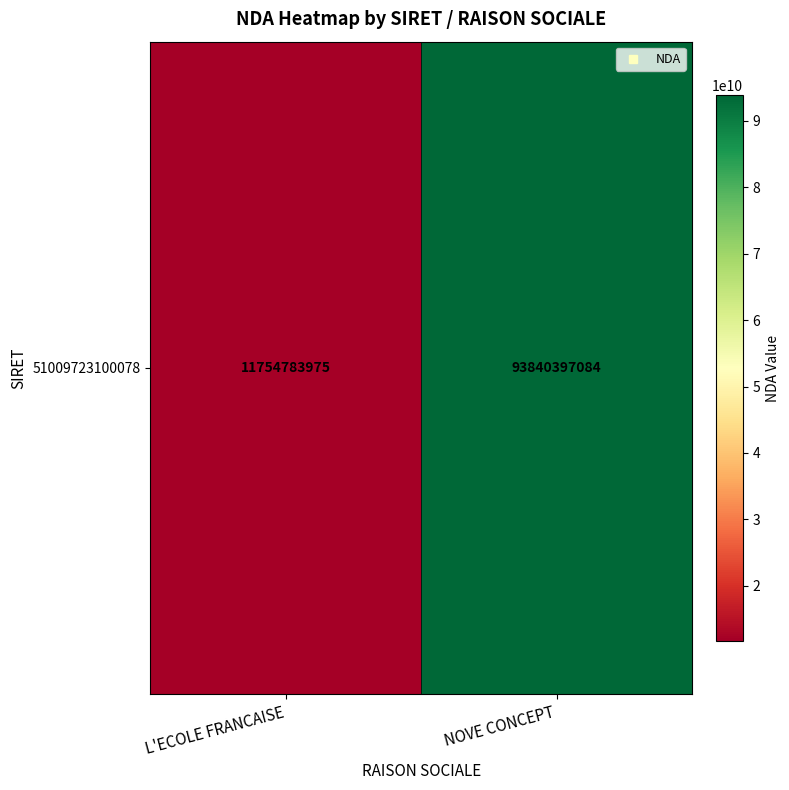

What is the difference between the values at L'ECOLE FRANCAISE and NOVE CONCEPT?

82085613109